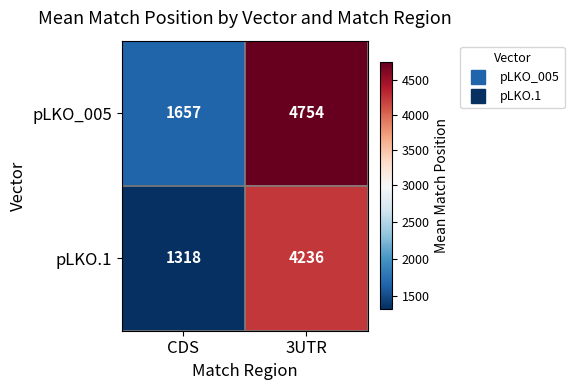

Reading right to left, extract all data points from this chart.

pLKO_005: 4754	1657
pLKO.1: 4236	1318